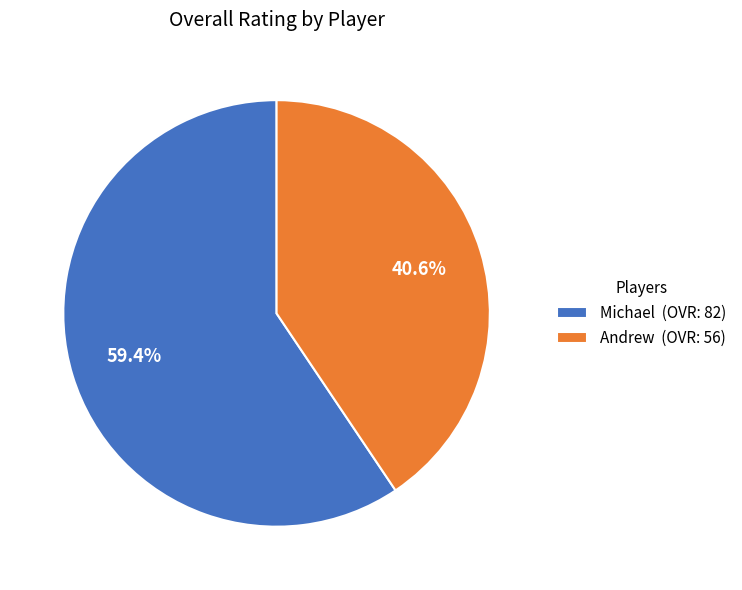

What is the ratio of the value at Michael (OVR: 82) to the value at Andrew (OVR: 56)?

1.5